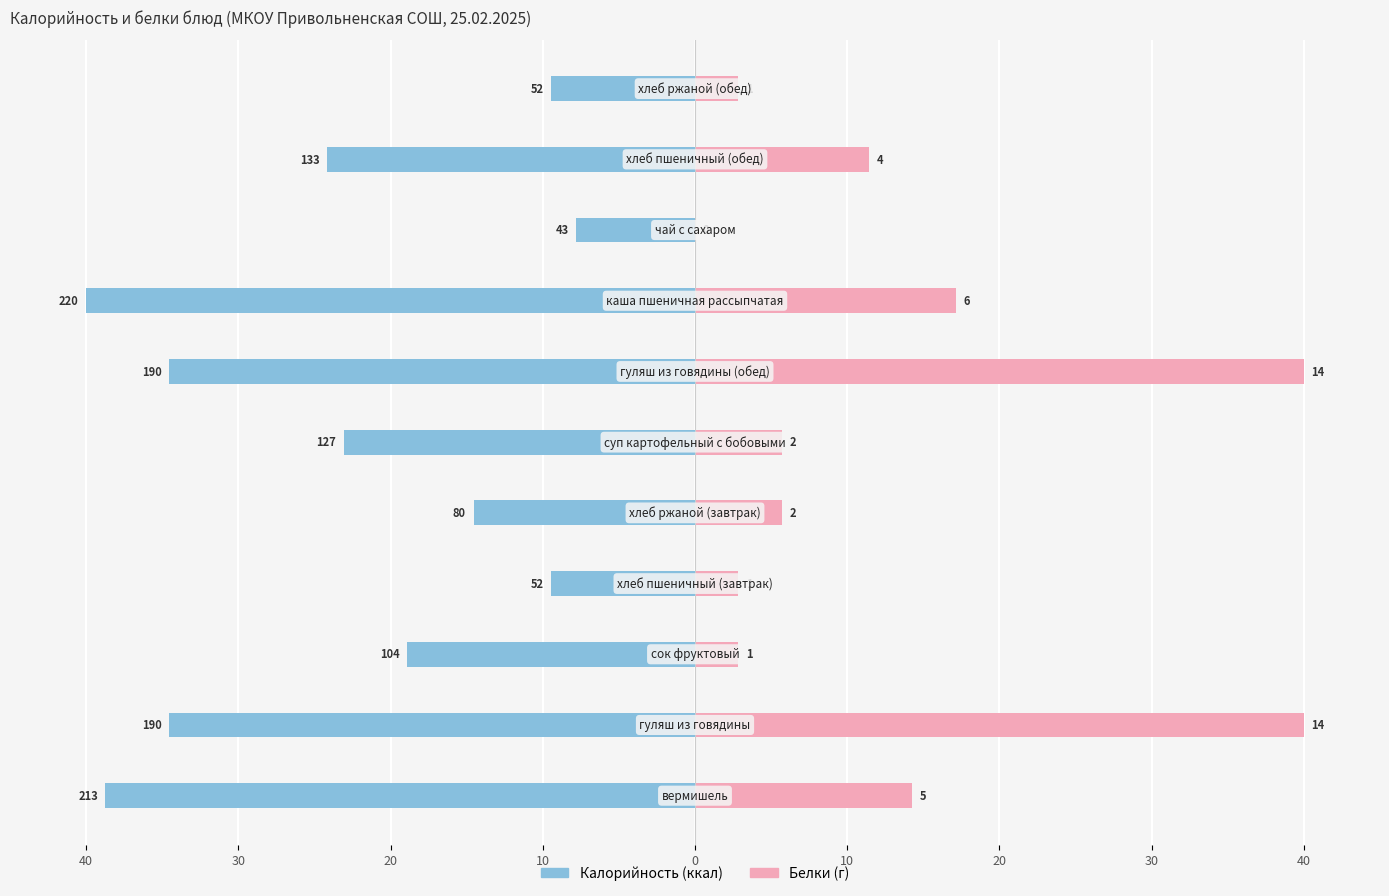

Between 30 and 10, which series saw the biggest shift?

Белки